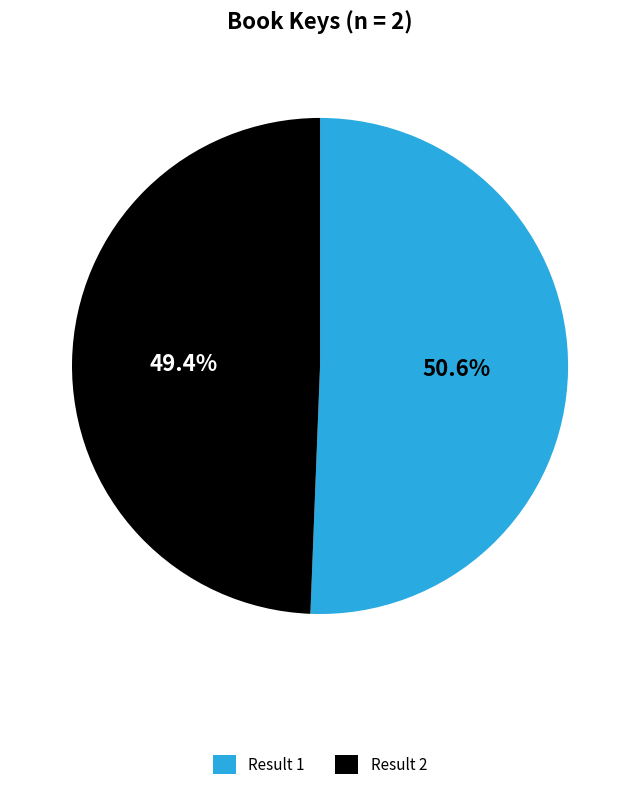

Between Result 2 and Result 1, which is larger?

Result 1